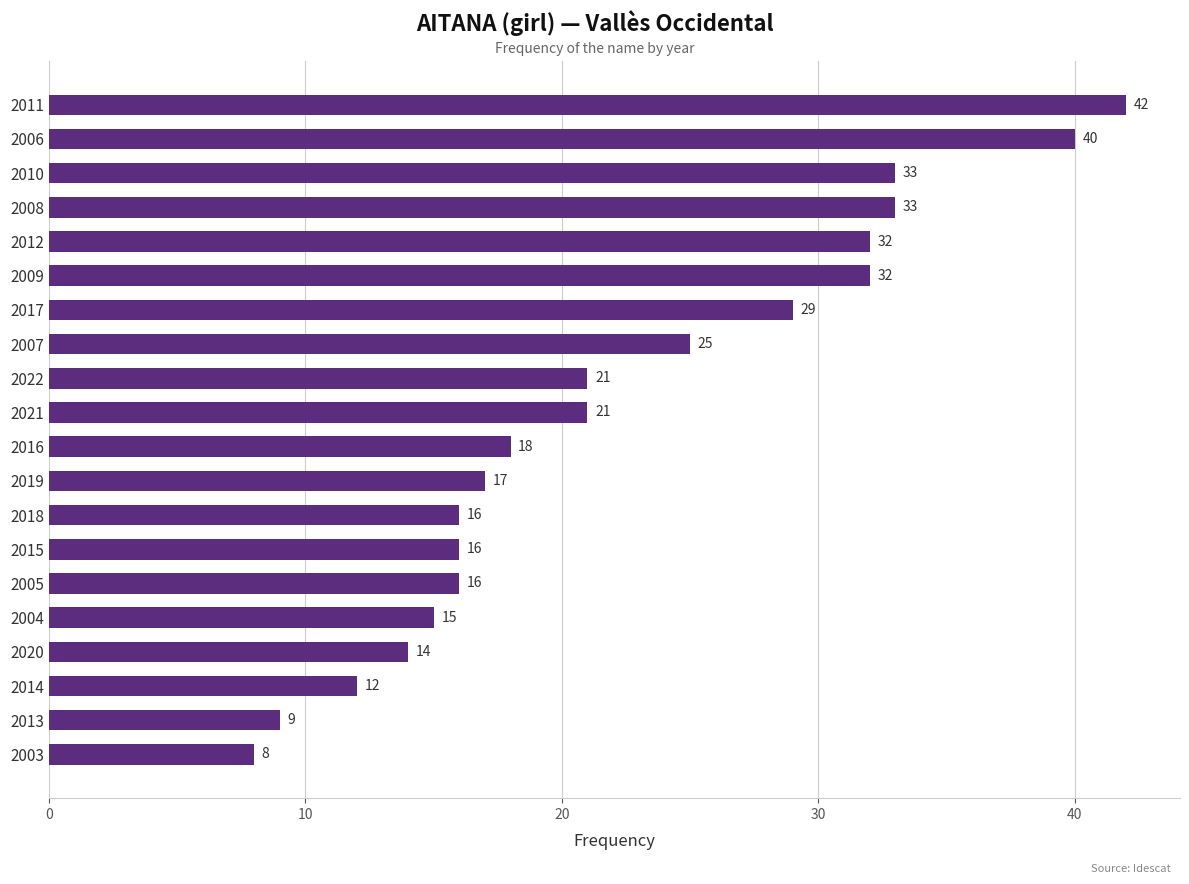

What is the value of the 13th bar from the top?

16